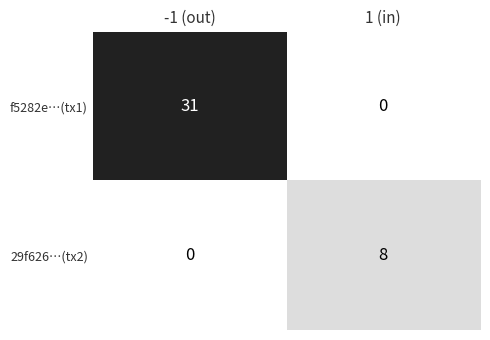

Rank the series by their average value, from highest to lowest.

f5282e…(tx1), 29f626…(tx2)